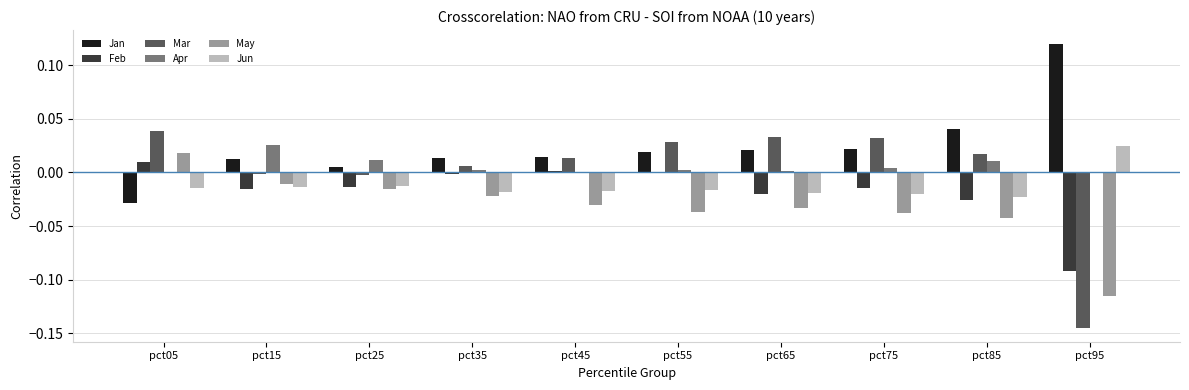

Is the value of Jun at pct85 greater than the value of Jan at pct65?

No